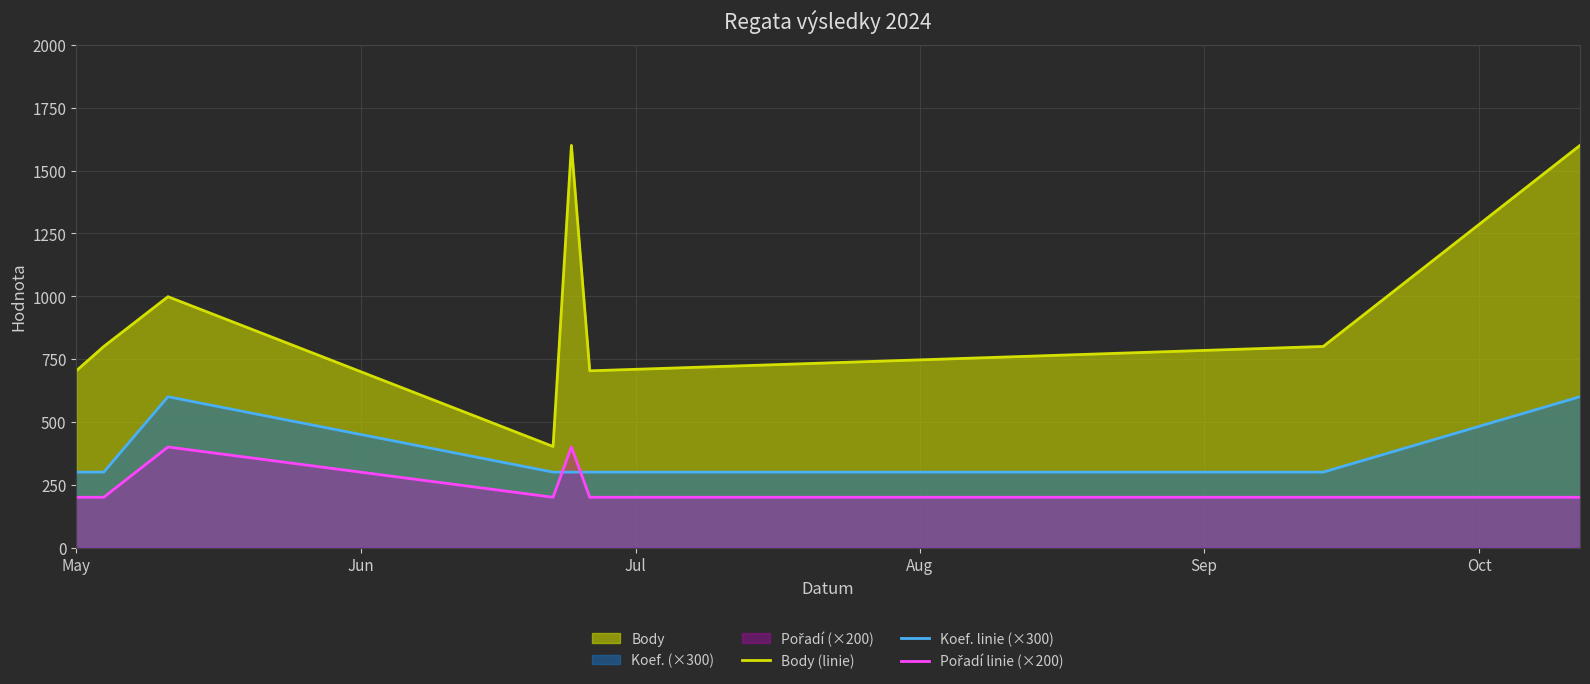

How many lines are shown in the chart?

3